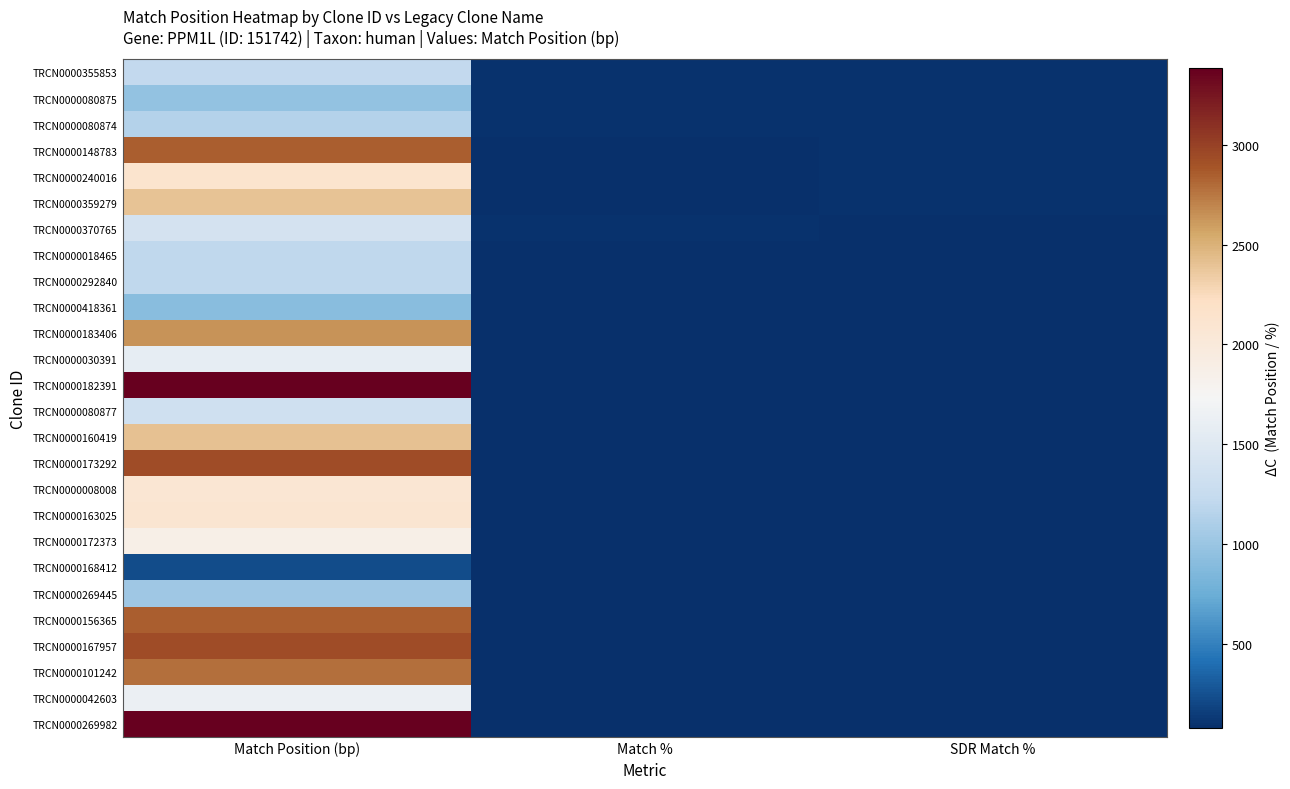

Reading right to left, transcribe all the data shown in this chart.

TRCN0000355853: SDR Match %=100	Match %=100	Match Position (bp)=1226
TRCN0000080875: SDR Match %=95	Match %=95	Match Position (bp)=967
TRCN0000080874: SDR Match %=95	Match %=90	Match Position (bp)=1138
TRCN0000148783: SDR Match %=95	Match %=85	Match Position (bp)=2845
TRCN0000240016: SDR Match %=90	Match %=82	Match Position (bp)=2127
TRCN0000359279: SDR Match %=90	Match %=81	Match Position (bp)=2401
TRCN0000370765: SDR Match %=89	Match %=90	Match Position (bp)=1389
TRCN0000018465: SDR Match %=89	Match %=85	Match Position (bp)=1213
TRCN0000292840: SDR Match %=89	Match %=85	Match Position (bp)=1213
TRCN0000418361: SDR Match %=89	Match %=85	Match Position (bp)=911
TRCN0000183406: SDR Match %=89	Match %=85	Match Position (bp)=2639
TRCN0000030391: SDR Match %=89	Match %=85	Match Position (bp)=1586
TRCN0000182391: SDR Match %=89	Match %=85	Match Position (bp)=3383
TRCN0000080877: SDR Match %=89	Match %=80	Match Position (bp)=1337
TRCN0000160419: SDR Match %=89	Match %=80	Match Position (bp)=2414
TRCN0000173292: SDR Match %=89	Match %=80	Match Position (bp)=2936
TRCN0000008008: SDR Match %=89	Match %=80	Match Position (bp)=2075
TRCN0000163025: SDR Match %=89	Match %=80	Match Position (bp)=2095
TRCN0000172373: SDR Match %=89	Match %=80	Match Position (bp)=1865
TRCN0000168412: SDR Match %=89	Match %=80	Match Position (bp)=221
TRCN0000269445: SDR Match %=89	Match %=80	Match Position (bp)=1025
TRCN0000156365: SDR Match %=89	Match %=80	Match Position (bp)=2845
TRCN0000167957: SDR Match %=85	Match %=86	Match Position (bp)=2933
TRCN0000101242: SDR Match %=85	Match %=81	Match Position (bp)=2784
TRCN0000042603: SDR Match %=85	Match %=77	Match Position (bp)=1635
TRCN0000269982: SDR Match %=85	Match %=77	Match Position (bp)=3375